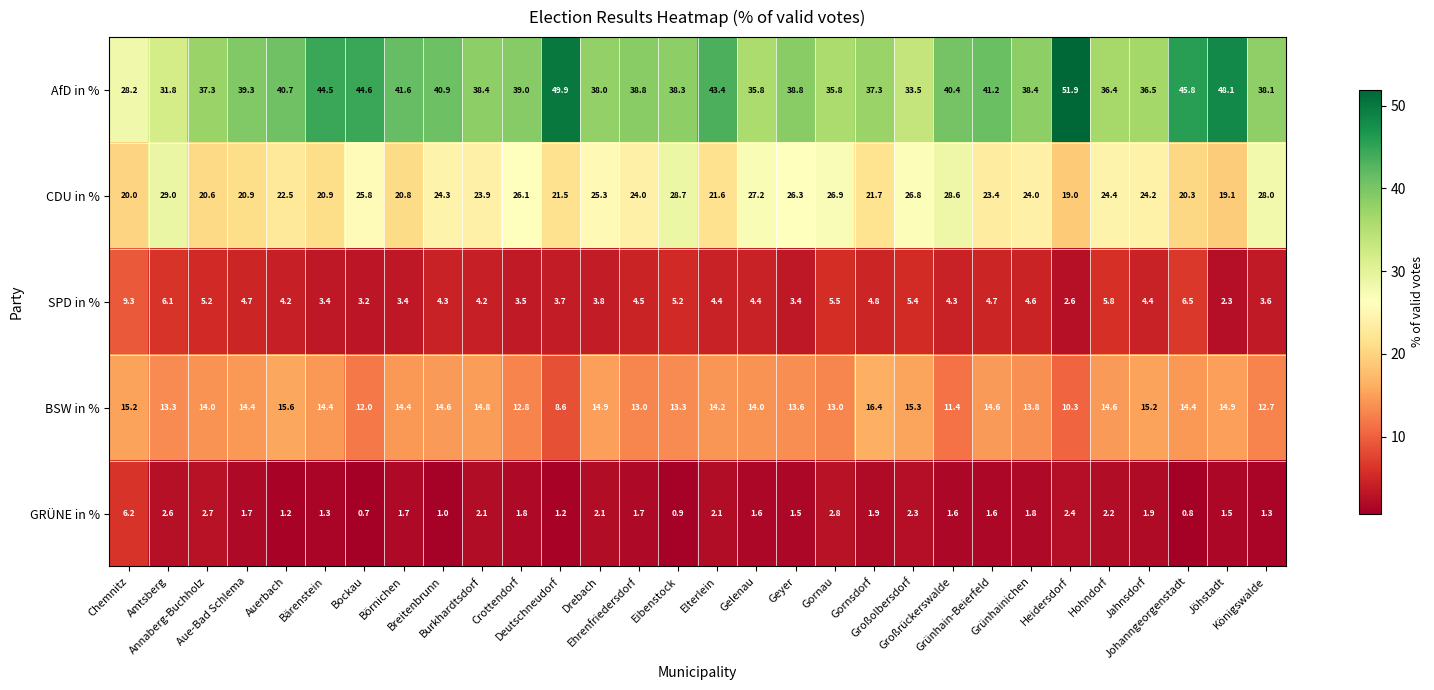

Which series has the widest spread of values?

AfD in %